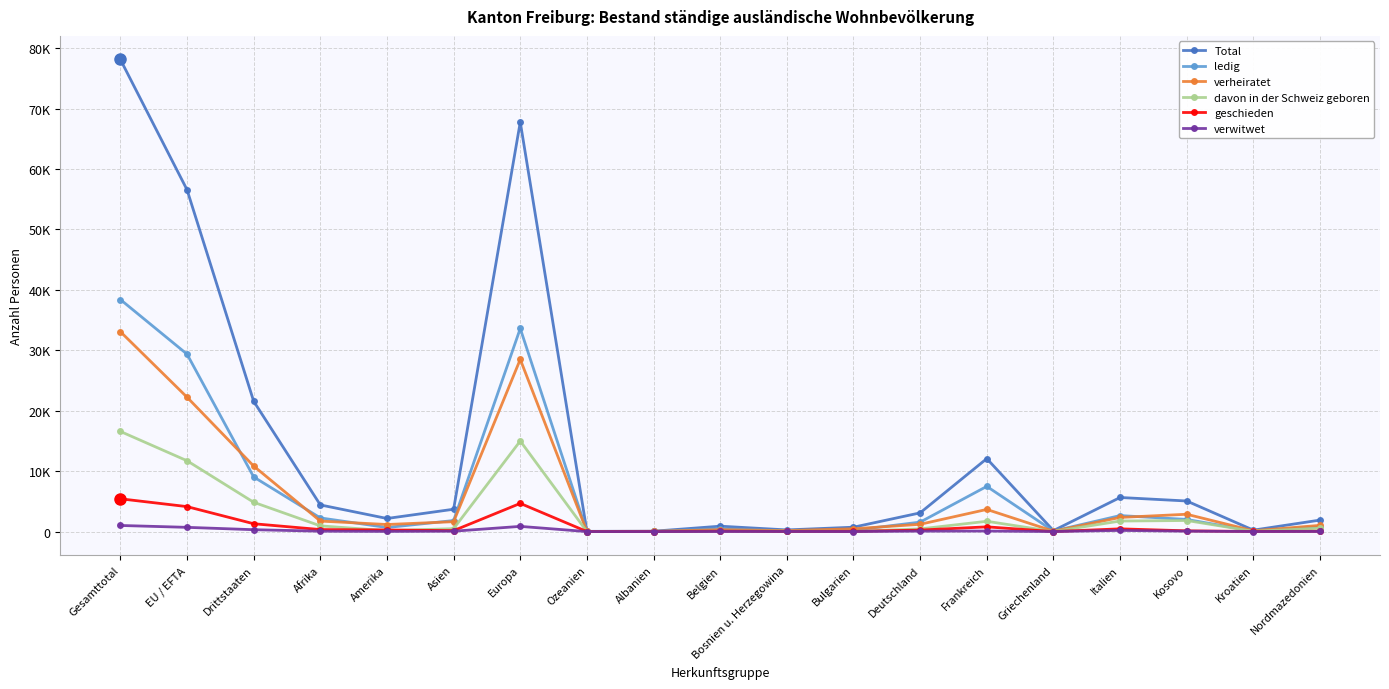

At which label is geschieden closest to 2712?

Drittstaaten